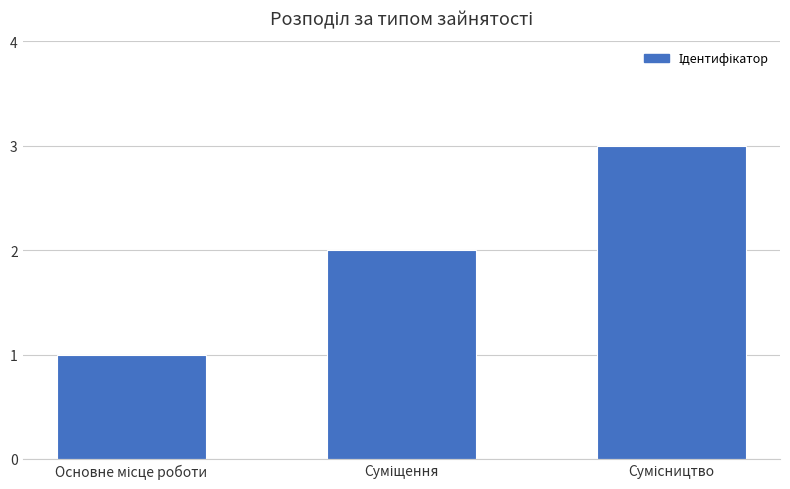

What is the greatest value displayed?

3